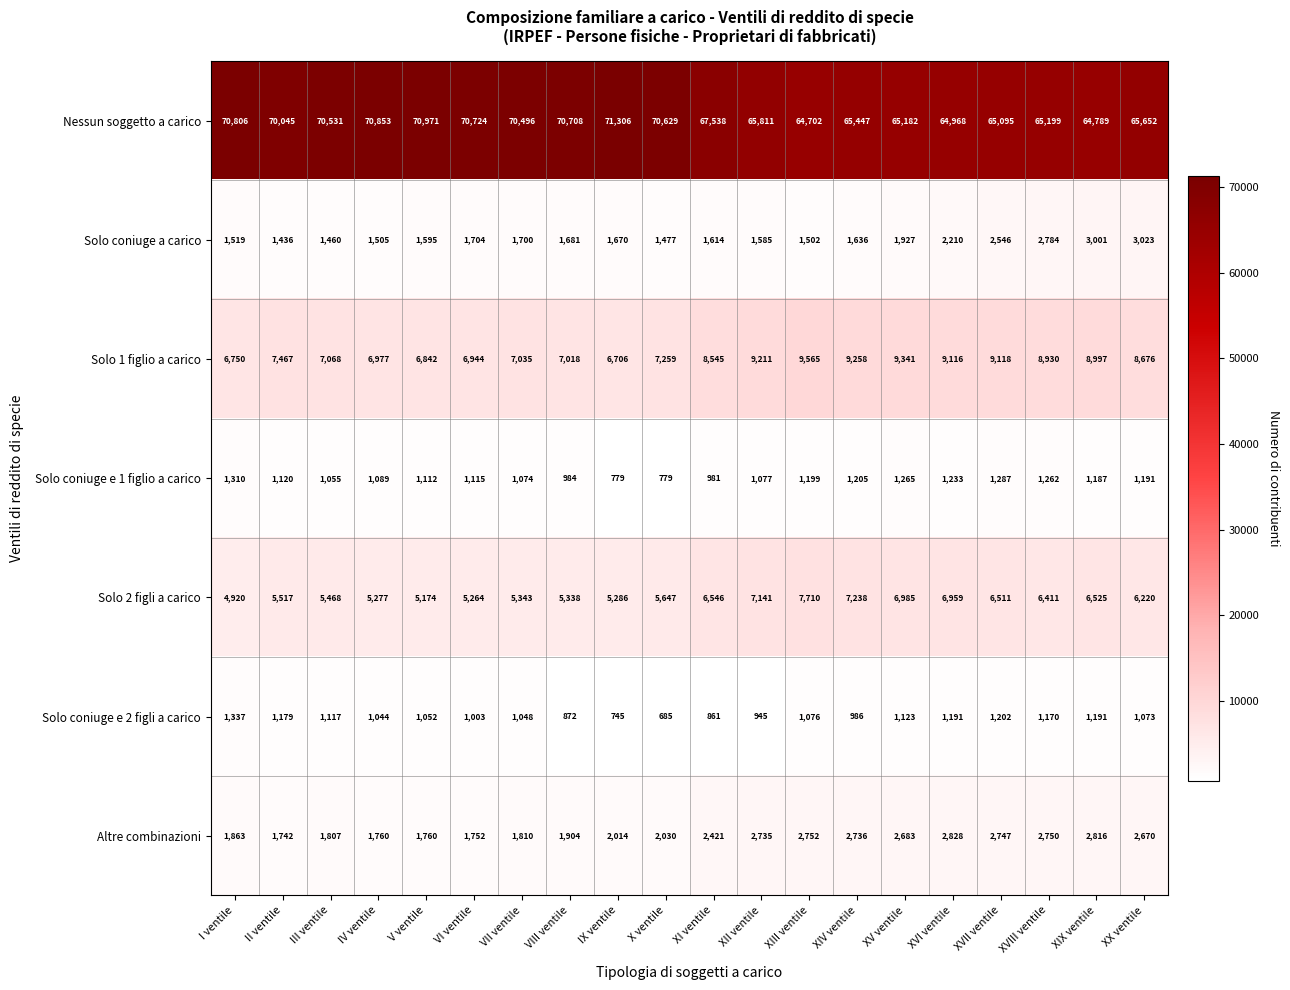

At XV ventile, list the series in order from smallest to largest.

Solo coniuge e 2 figli a carico, Solo coniuge e 1 figlio a carico, Solo coniuge a carico, Altre combinazioni, Solo 2 figli a carico, Solo 1 figlio a carico, Nessun soggetto a carico